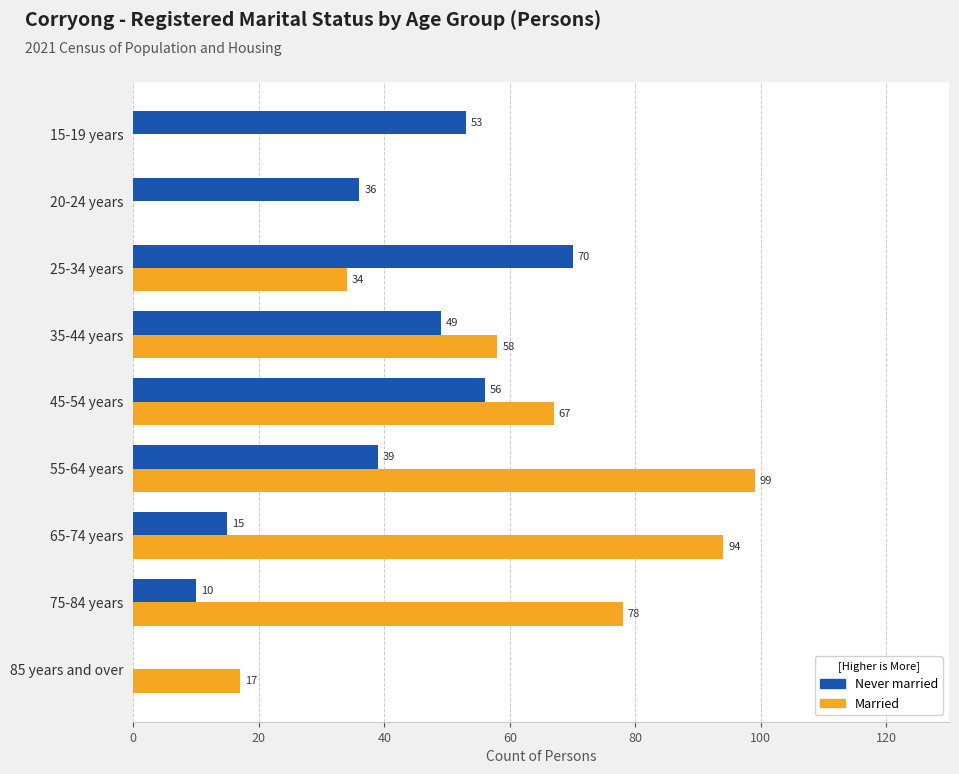

Read the Never married value at 75-84 years, to the nearest 5.

10